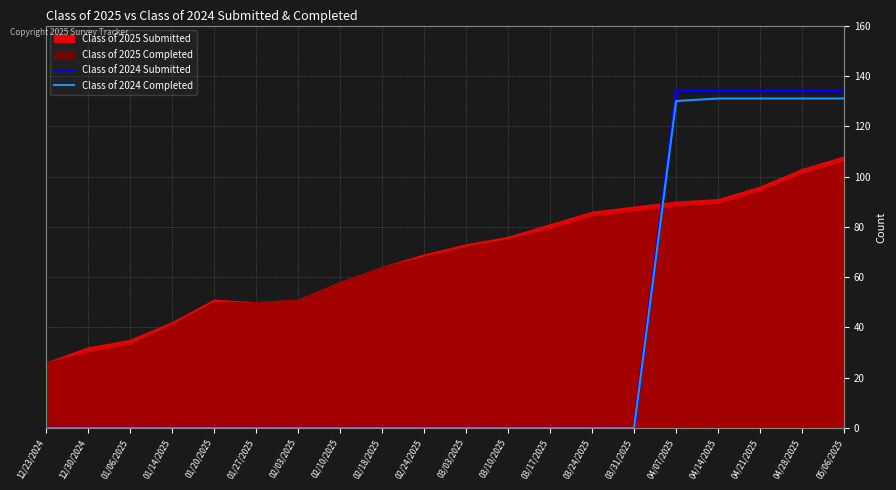

The Class of 2024 Submitted series shows 134 at 04/14/2025. True or false?

True